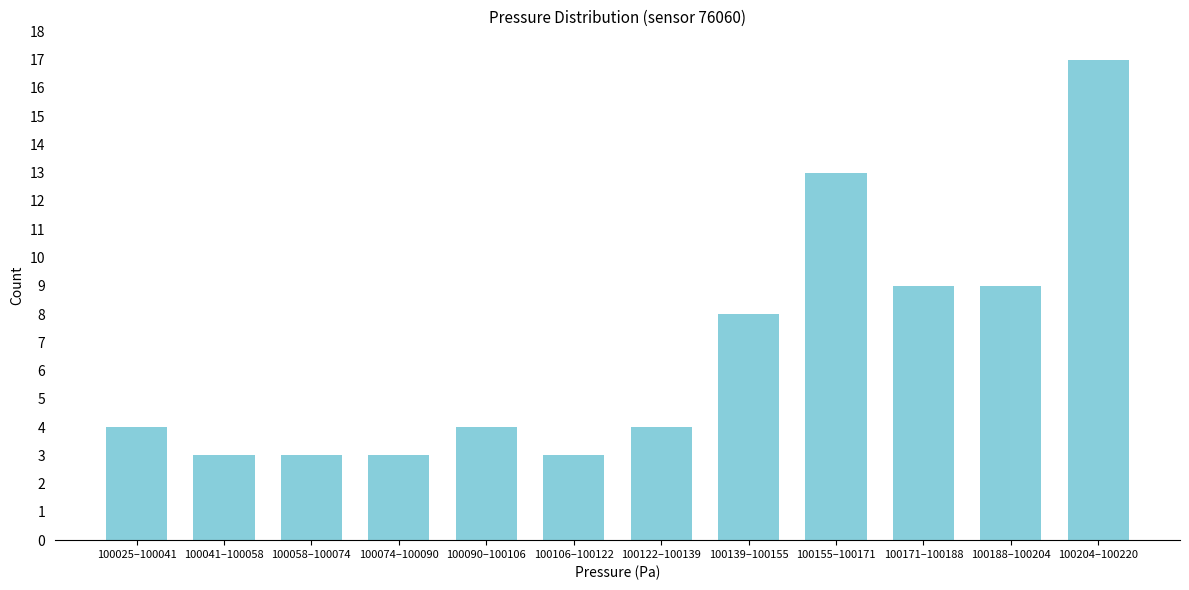

Reading left to right, what are all the values shown in this chart?

4	3	3	3	4	3	4	8	13	9	9	17